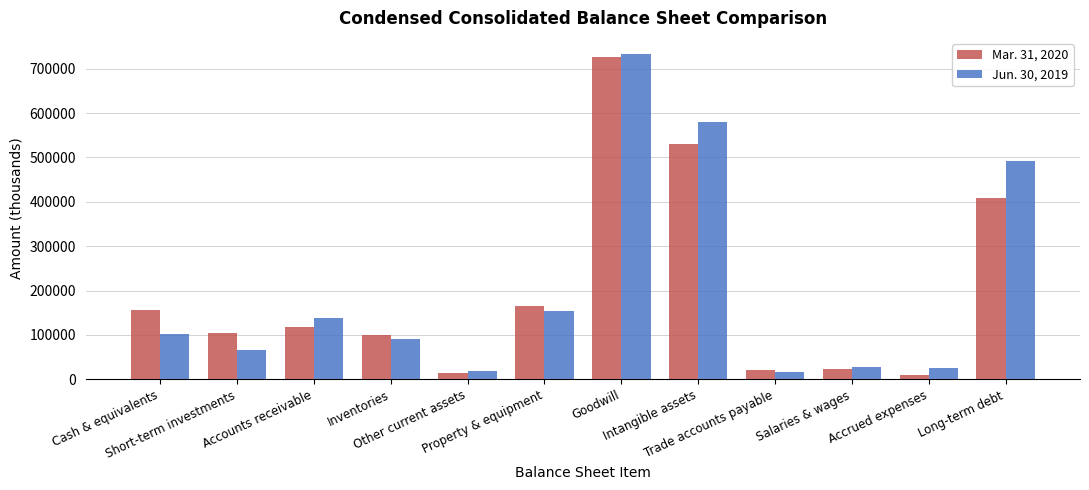

What is the sum of all Mar. 31, 2020 values?

2373309